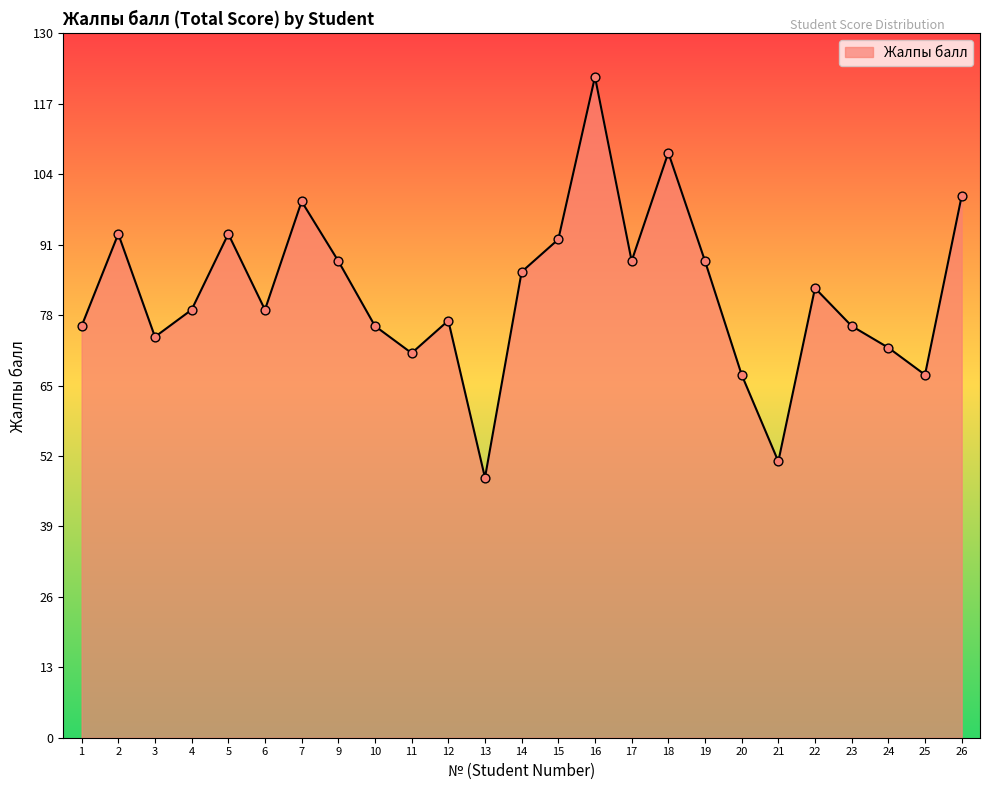

Approximately how many times larger is the value at 25 compared to 2?

0.7